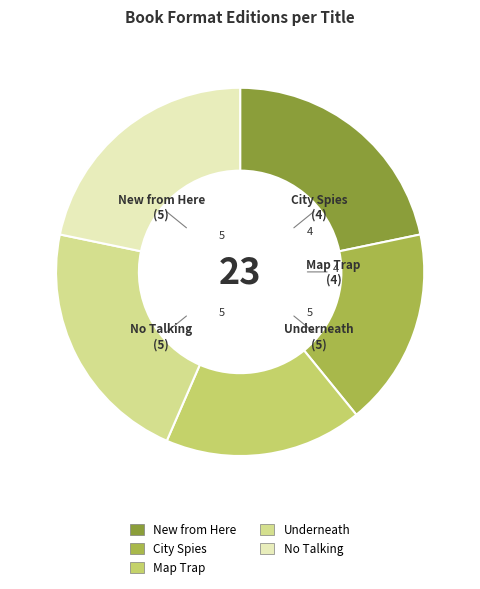

Which has a higher value, No Talking or Map Trap?

No Talking